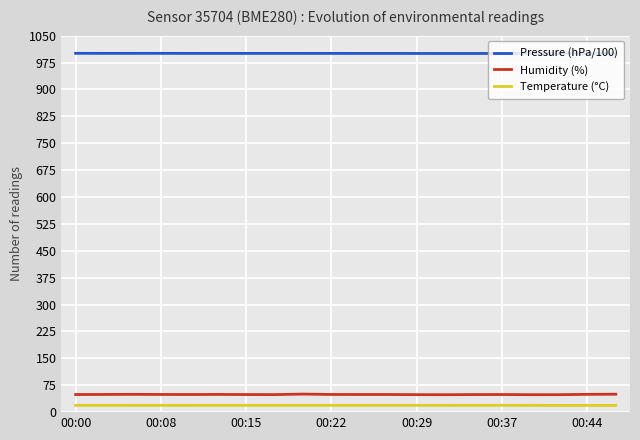

Which series has the widest spread of values?

Humidity (%)